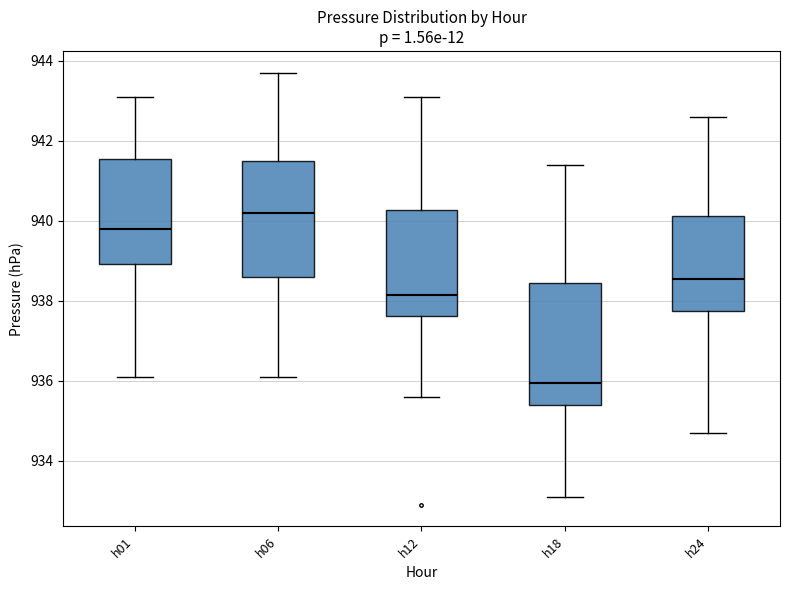

Where does the upper whisker of the box for h12 end on the y-axis? The values are not printed on the chart, so give them approximately, as read against the axis.

943.2